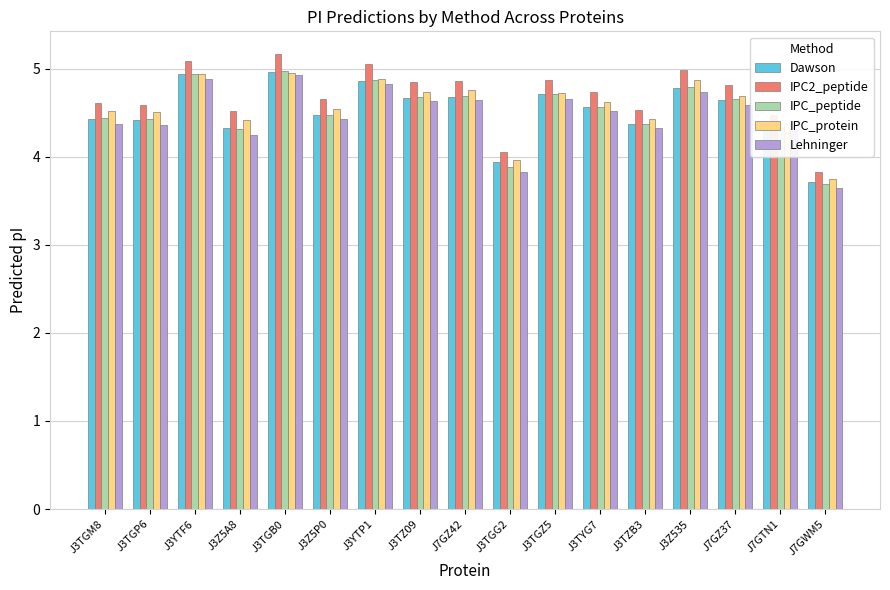

Which series has the widest spread of values?

IPC2_peptide